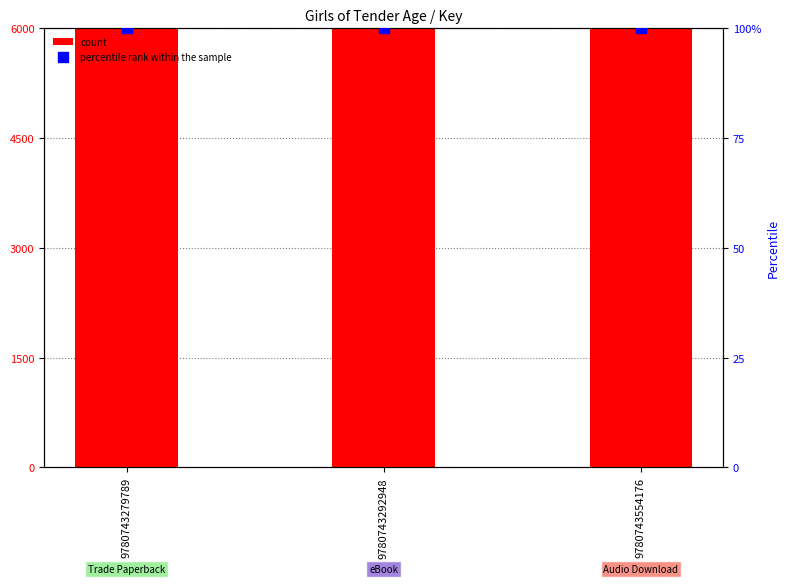

Which series contains the lowest Y value?

percentile rank within the sample